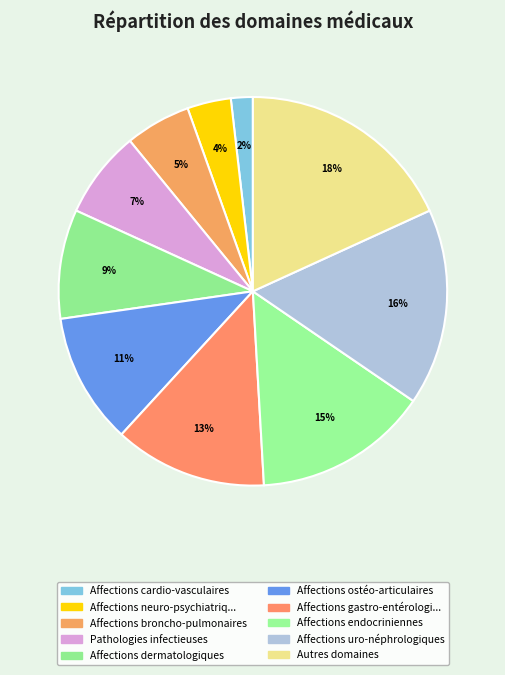

How many slices are in this pie chart?

10